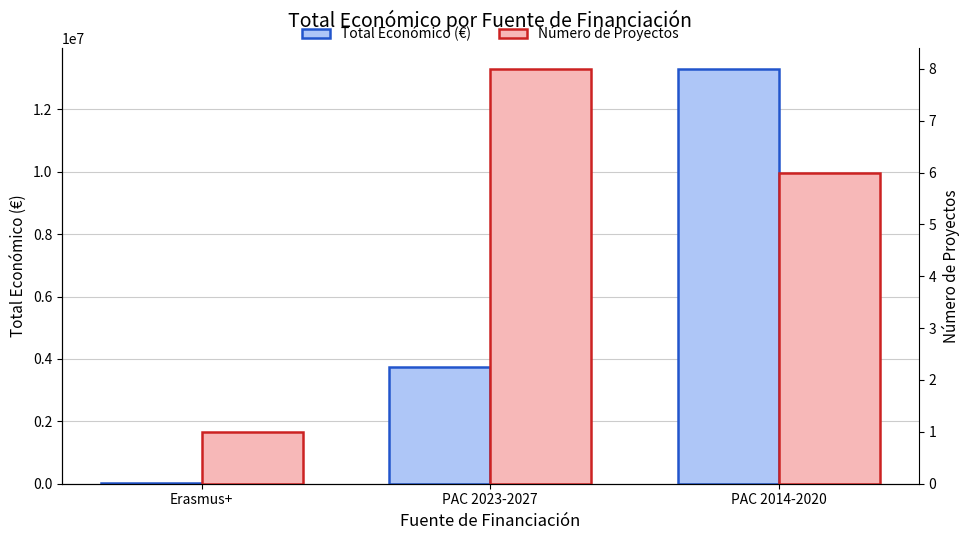

What is the total value across all series at PAC 2023-2027?

3748557